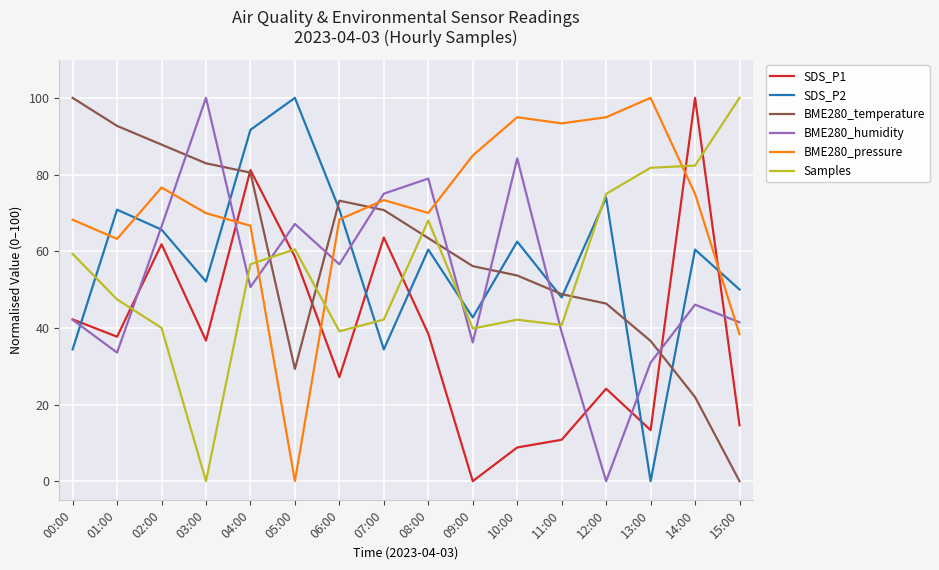

True or false: SDS_P2 has a value of 41.0 at 14:00.

False